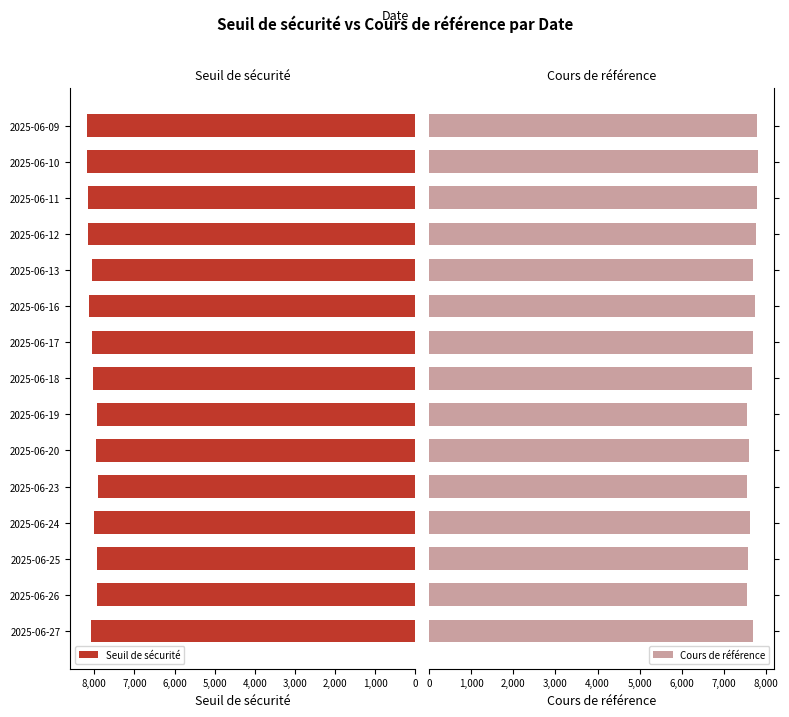

True or false: Seuil de sécurité has a value of 2930.5 at 2025-06-11.

False